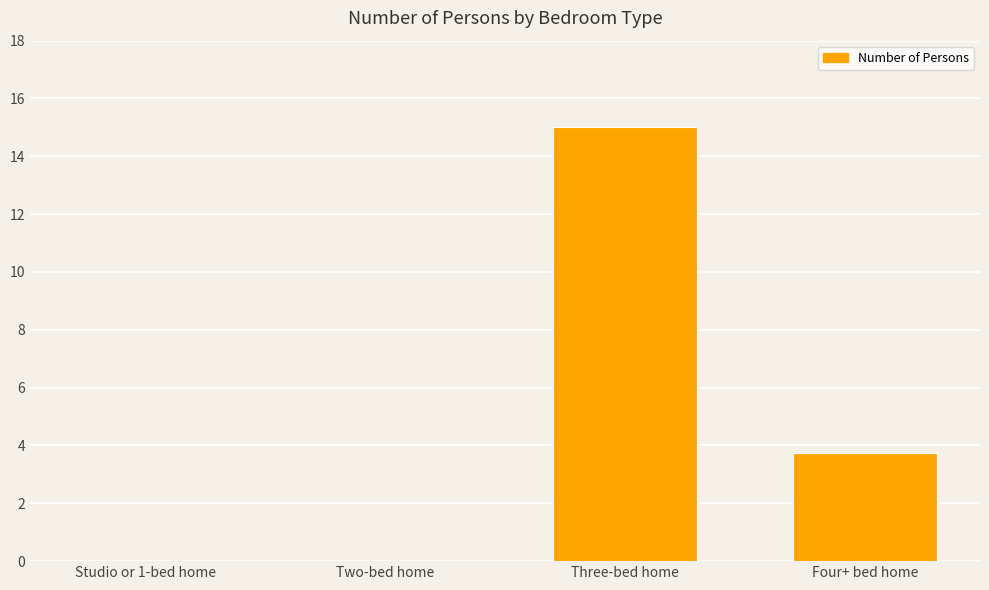

What is the sum of all values?

18.8